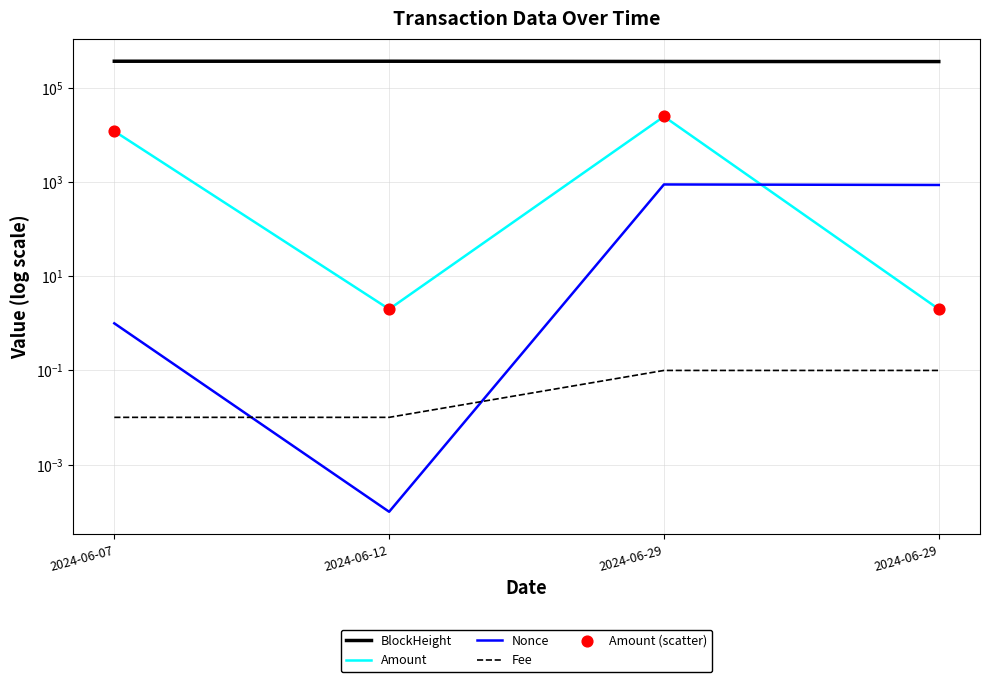

What are all the series names shown in the legend?

BlockHeight, Amount, Nonce, Fee, Amount (scatter)